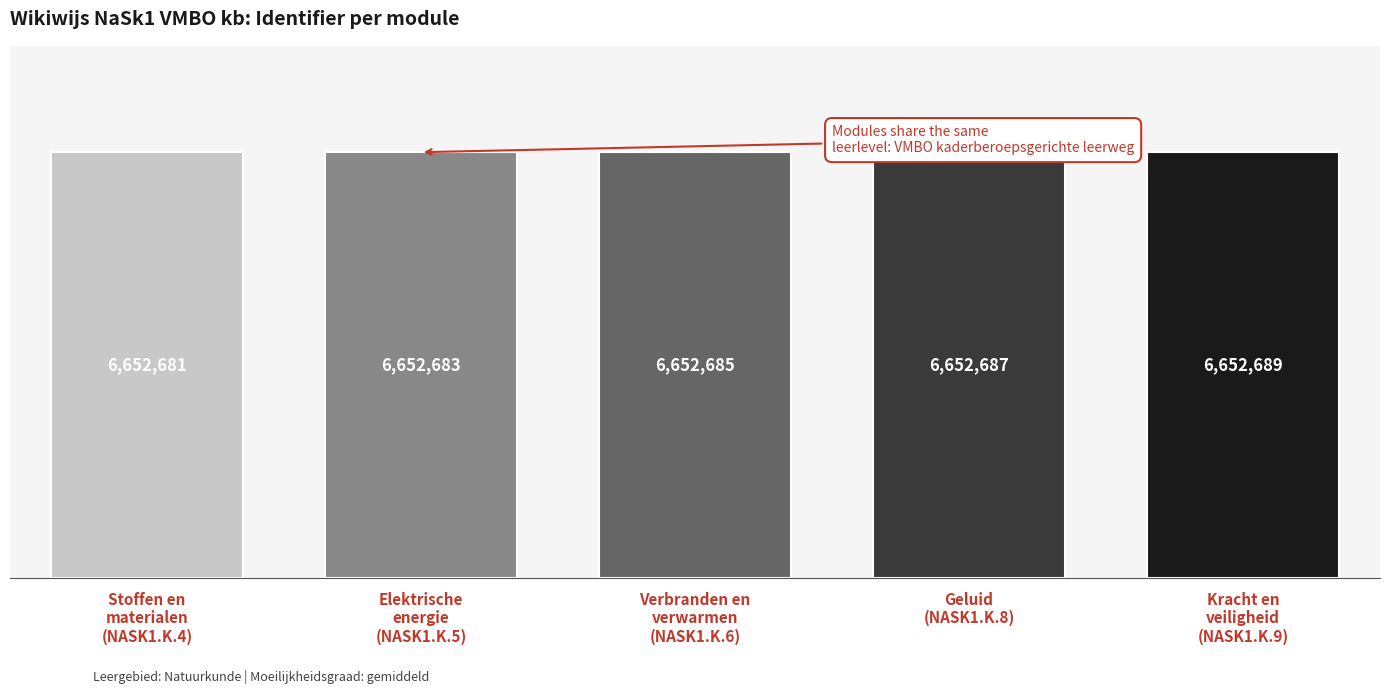

What is the value of the 3rd bar from the left?

6652685